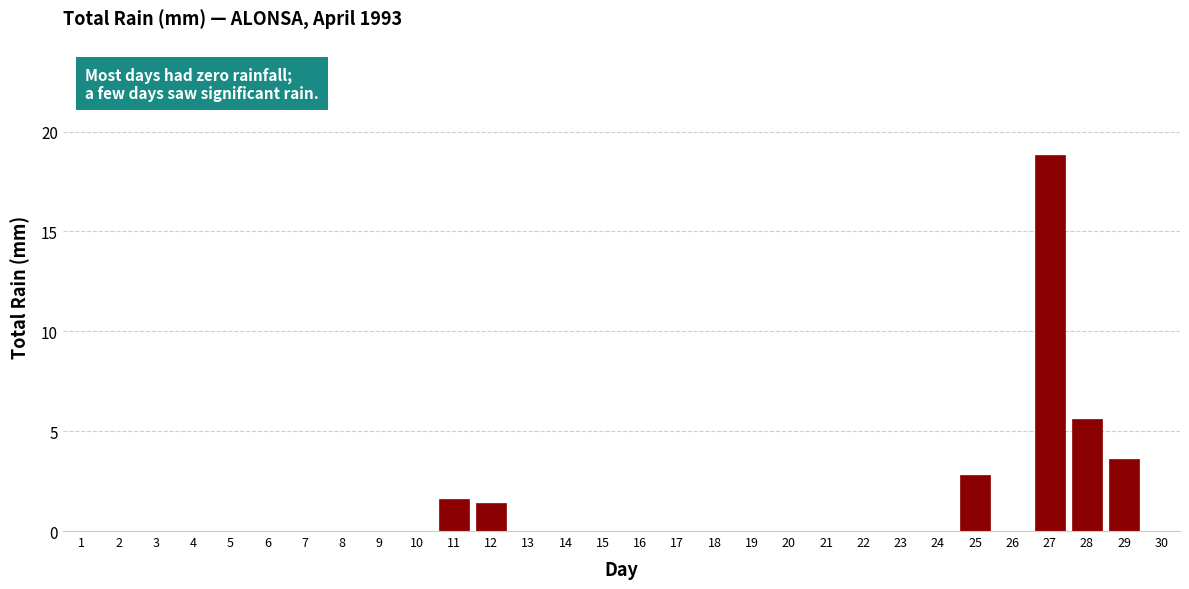

Reading left to right, what are all the values shown in this chart?

1=0.0	2=0.0	3=0.0	4=0.0	5=0.0	6=0.0	7=0.0	8=0.0	9=0.0	10=0.0	11=1.6	12=1.4	13=0.0	14=0.0	15=0.0	16=0.0	17=0.0	18=0.0	19=0.0	20=0.0	21=0.0	22=0.0	23=0.0	24=0.0	25=2.8	26=0.0	27=18.8	28=5.6	29=3.6	30=0.0